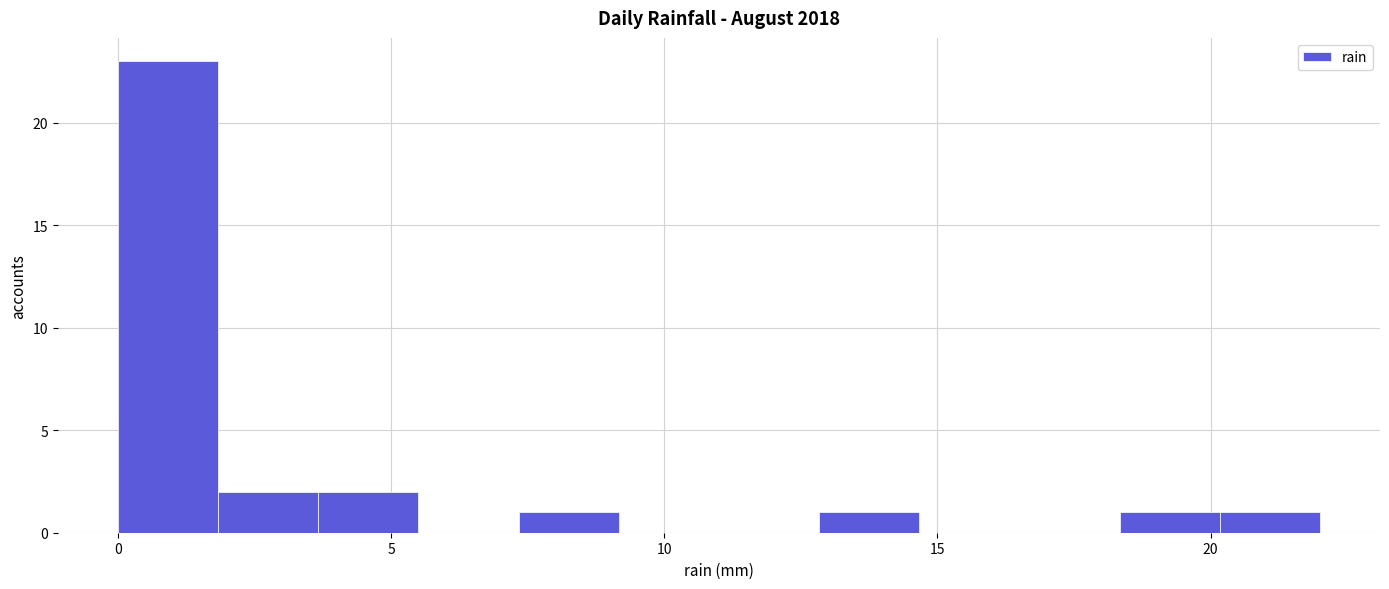

Around what value on the x-axis is the tallest bar? Give the approximate position of its centre, as read against the axis.

1.0